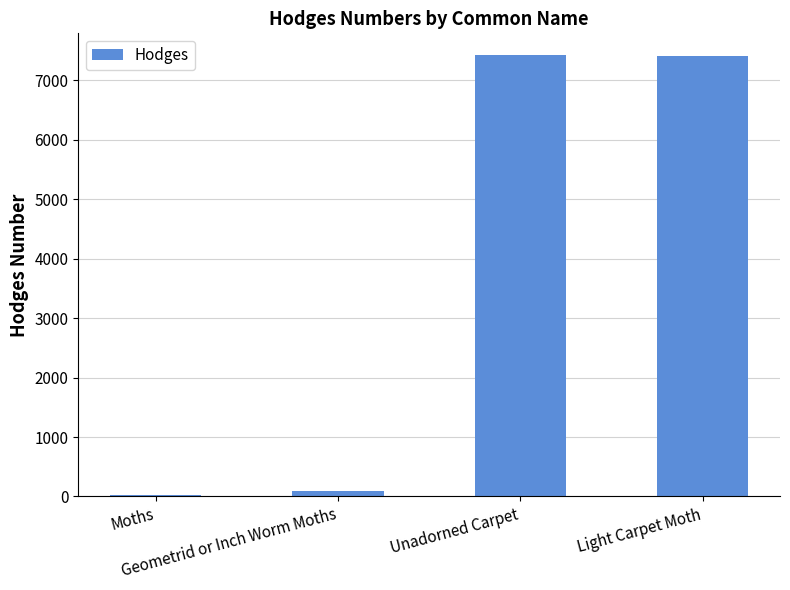

The value at Moths is 29.0. True or false?

True